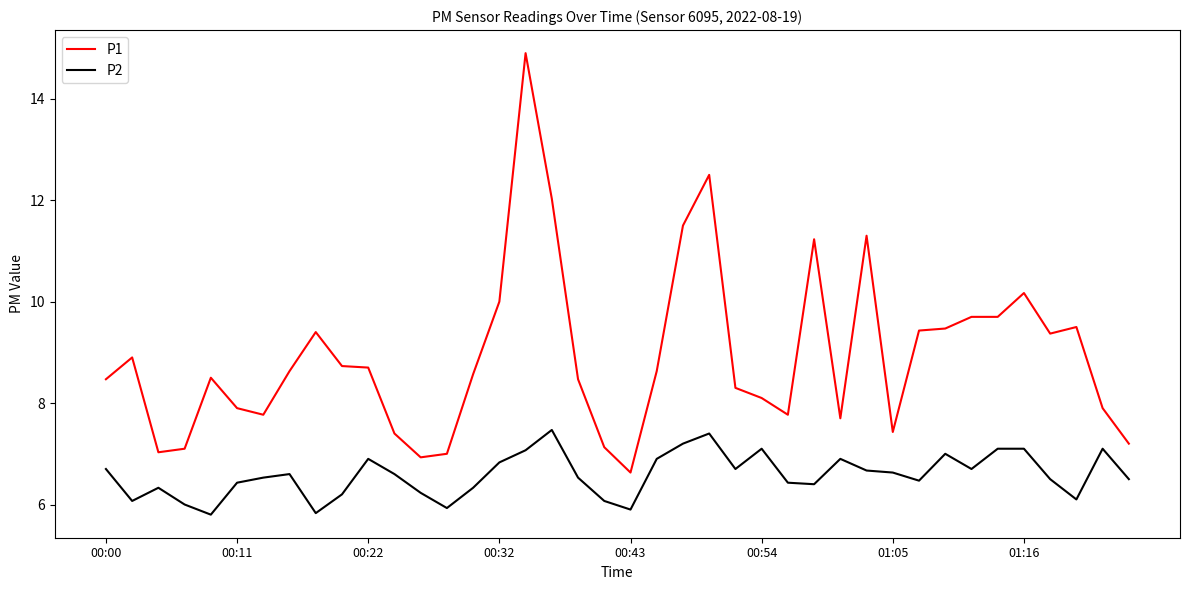

Which series has the widest spread of values?

P1